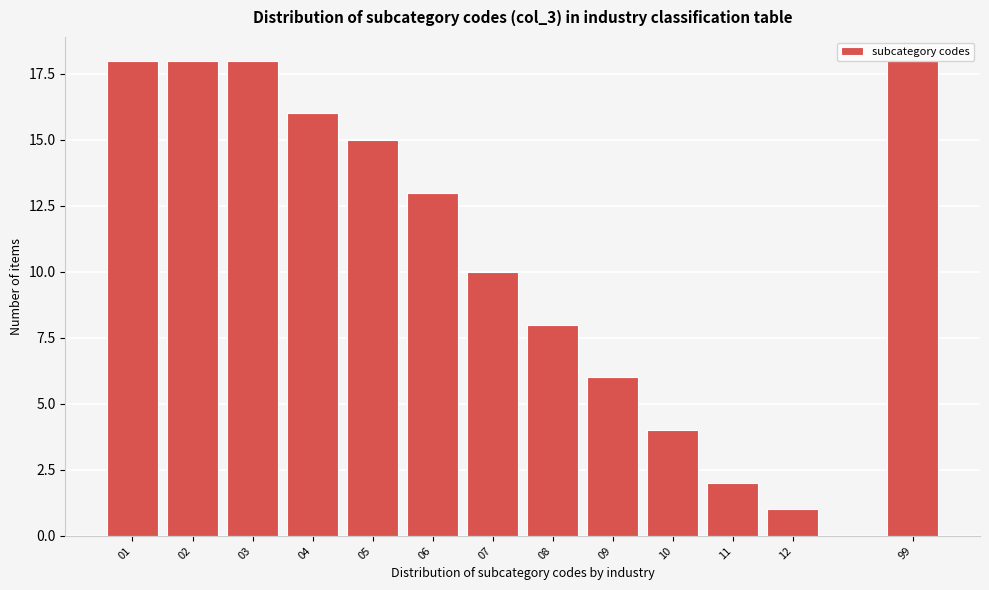

The value at 01 is 32. True or false?

False